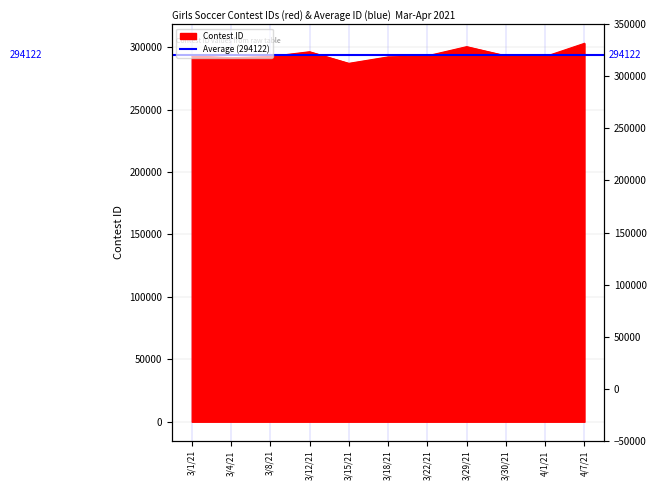

Reading left to right, list all the values displayed in this chart.

293114	291605	292548	296379	287082	292237	293124	300450	293122	292550	303133